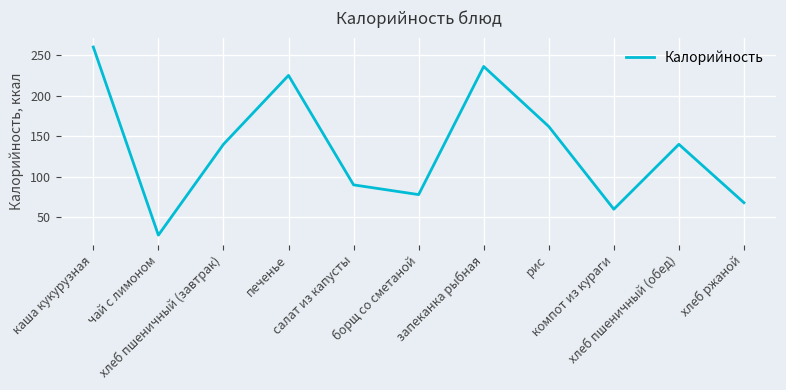

What is the maximum value shown in the chart?

260